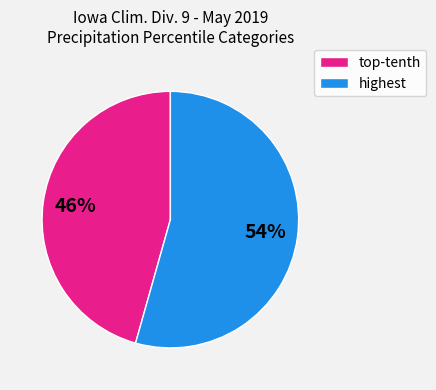

To the nearest percent, what is the average slice percentage?

50%